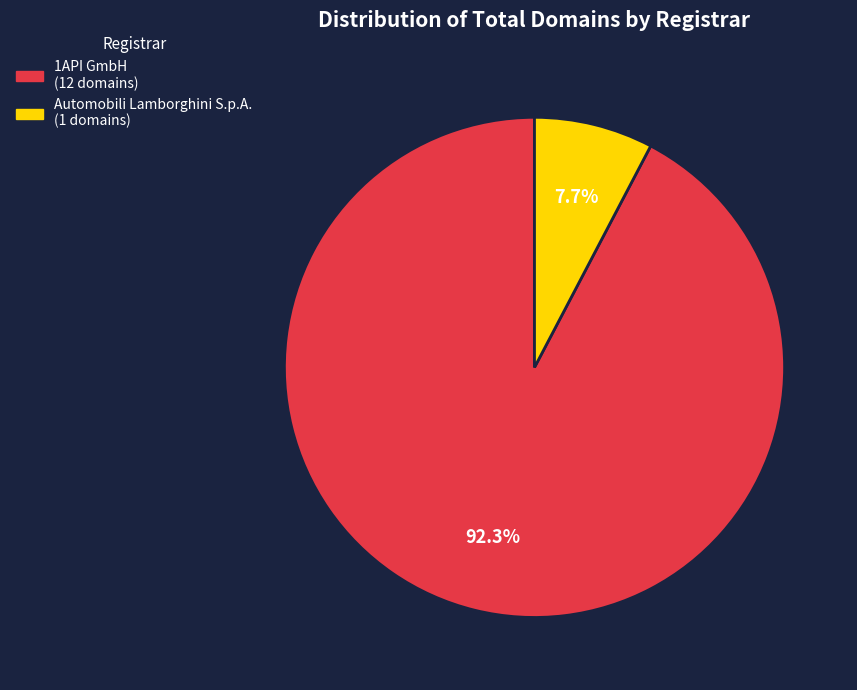

Combined, what portion of the pie is Automobili Lamborghini S.p.A. and 1API GmbH?

100.0%